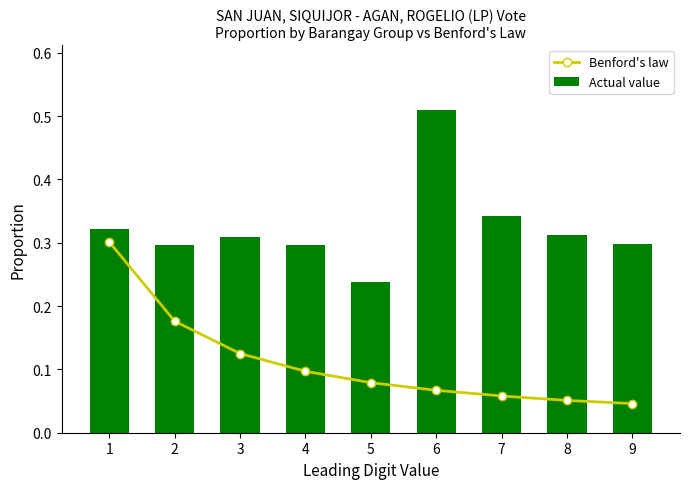

Reading left to right, transcribe all the data shown in this chart.

Benford's law: 1=0.3	2=0.2	3=0.1	4=0.1	5=0.1	6=0.1	7=0.1	8=0.1	9=0.0
Actual value: 1=0.3	2=0.3	3=0.3	4=0.3	5=0.2	6=0.5	7=0.3	8=0.3	9=0.3